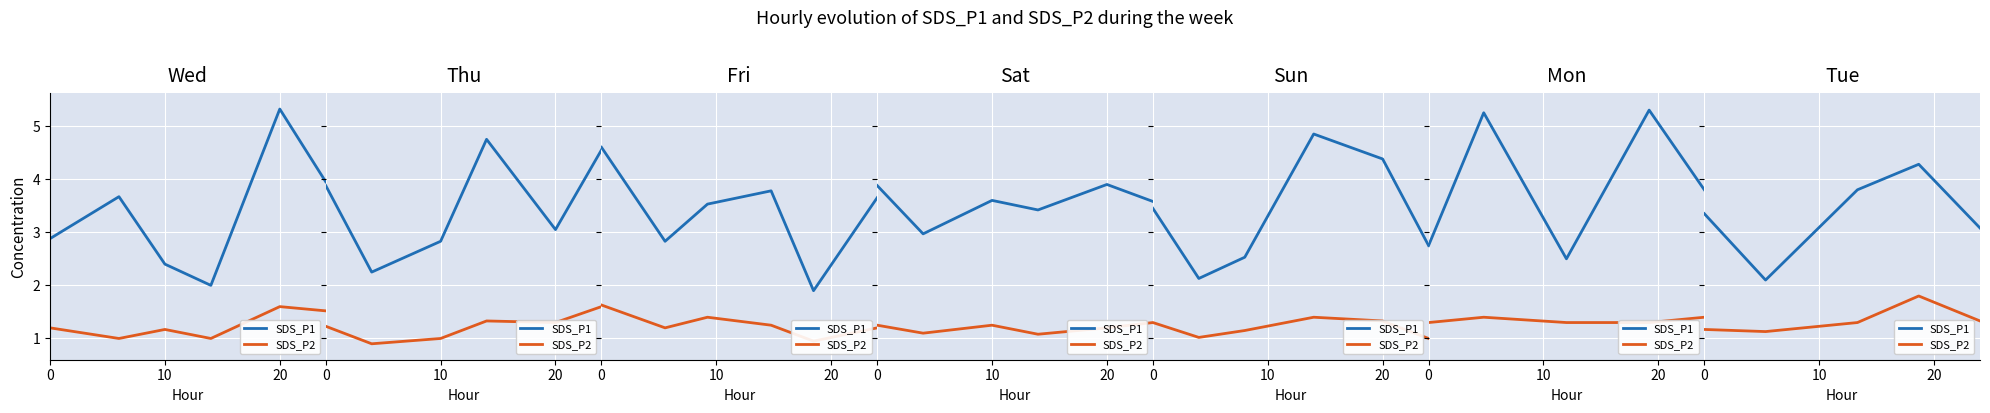

List the series in order of their overall mean, lowest first.

SDS_P2, SDS_P1